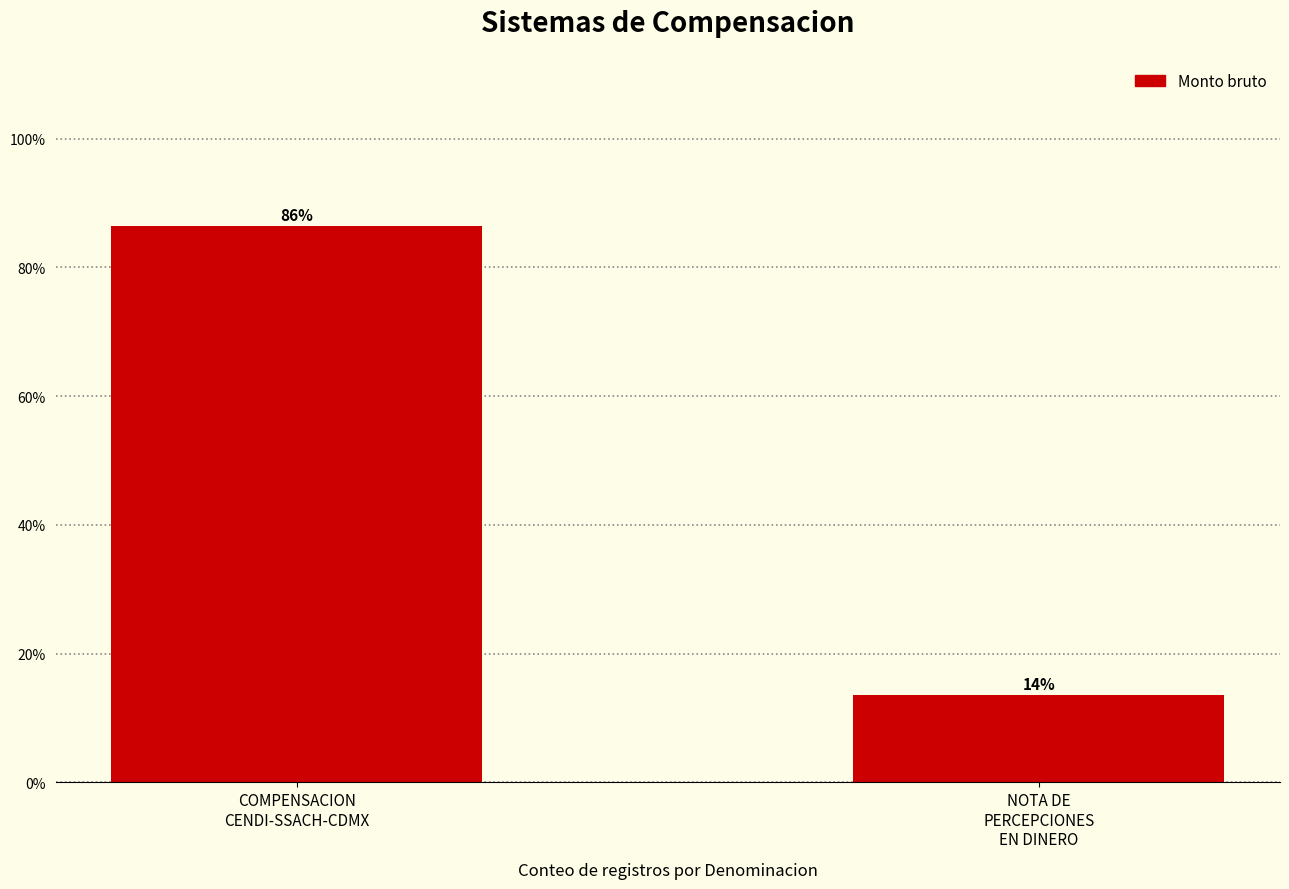

Does the chart contain any negative values?

No